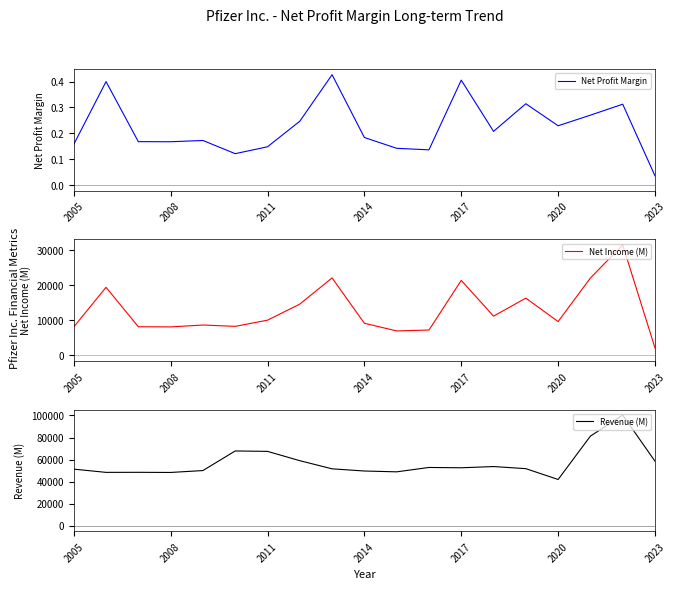

Which category has the lowest value in the Net Profit Margin series?

2023